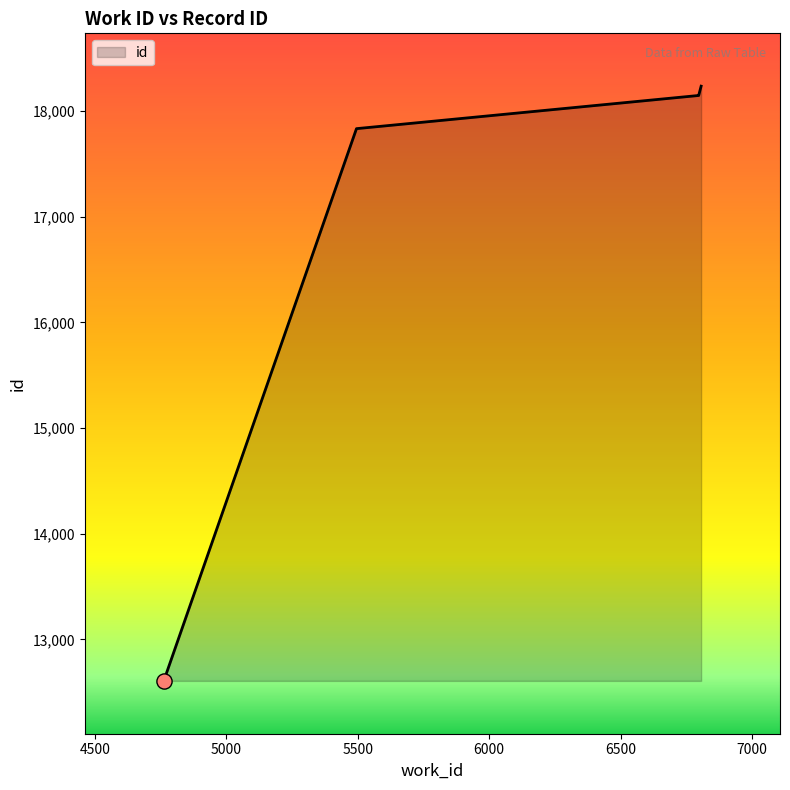

What is the change in value from 5495 to 6797?

+315